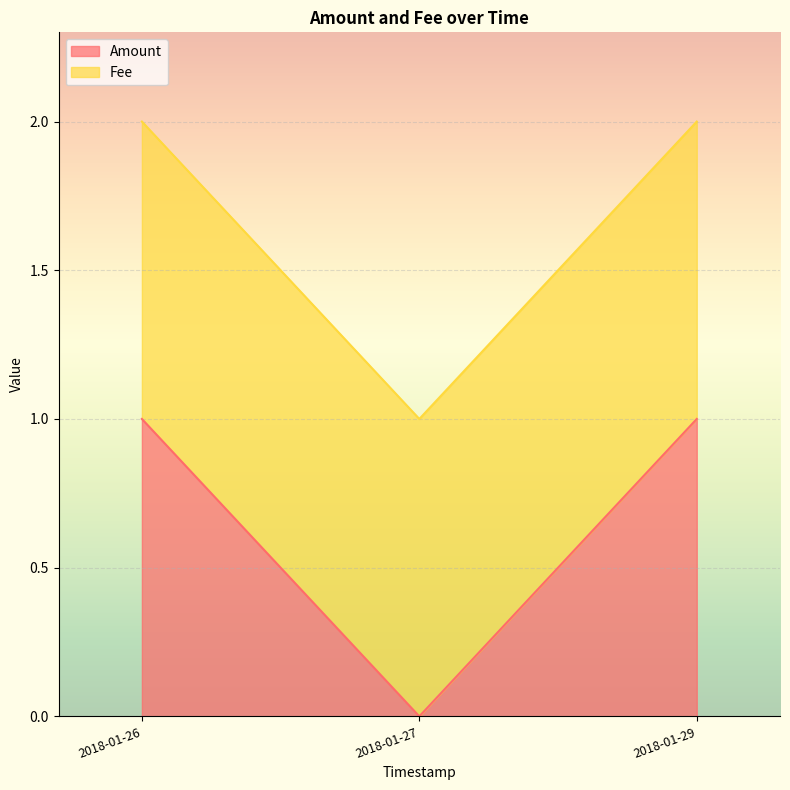

The value of Amount at 2018-01-29 is 0. True or false?

False